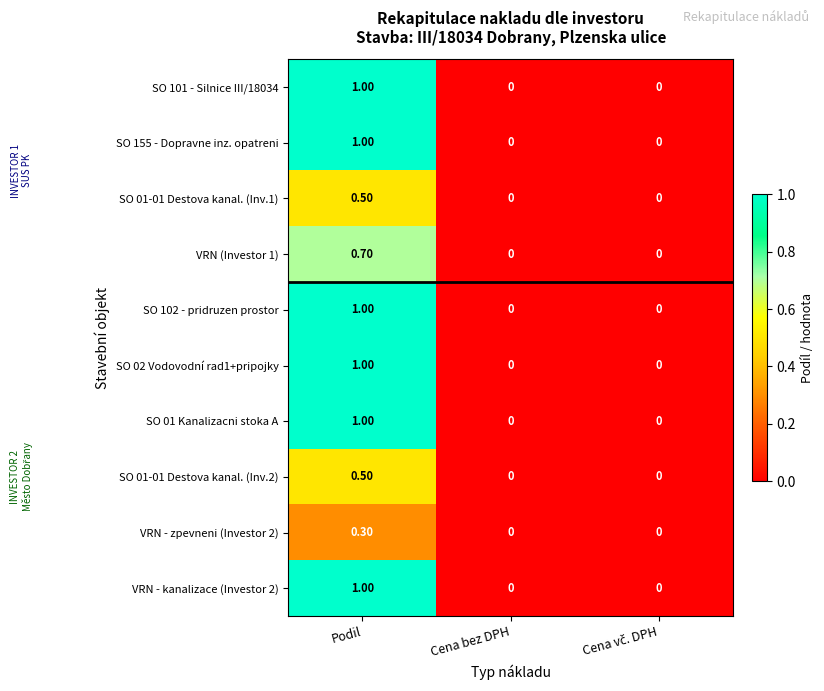

What is the total value across all series at Podil?

8.0